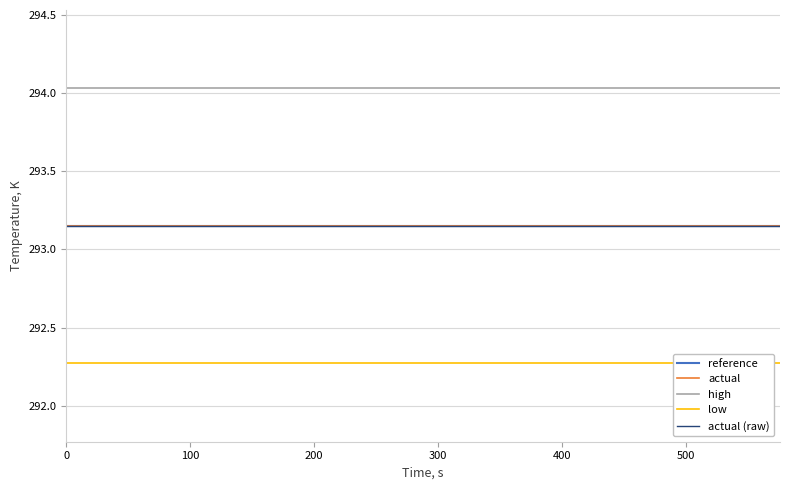

Which series has the largest range (max minus min)?

actual